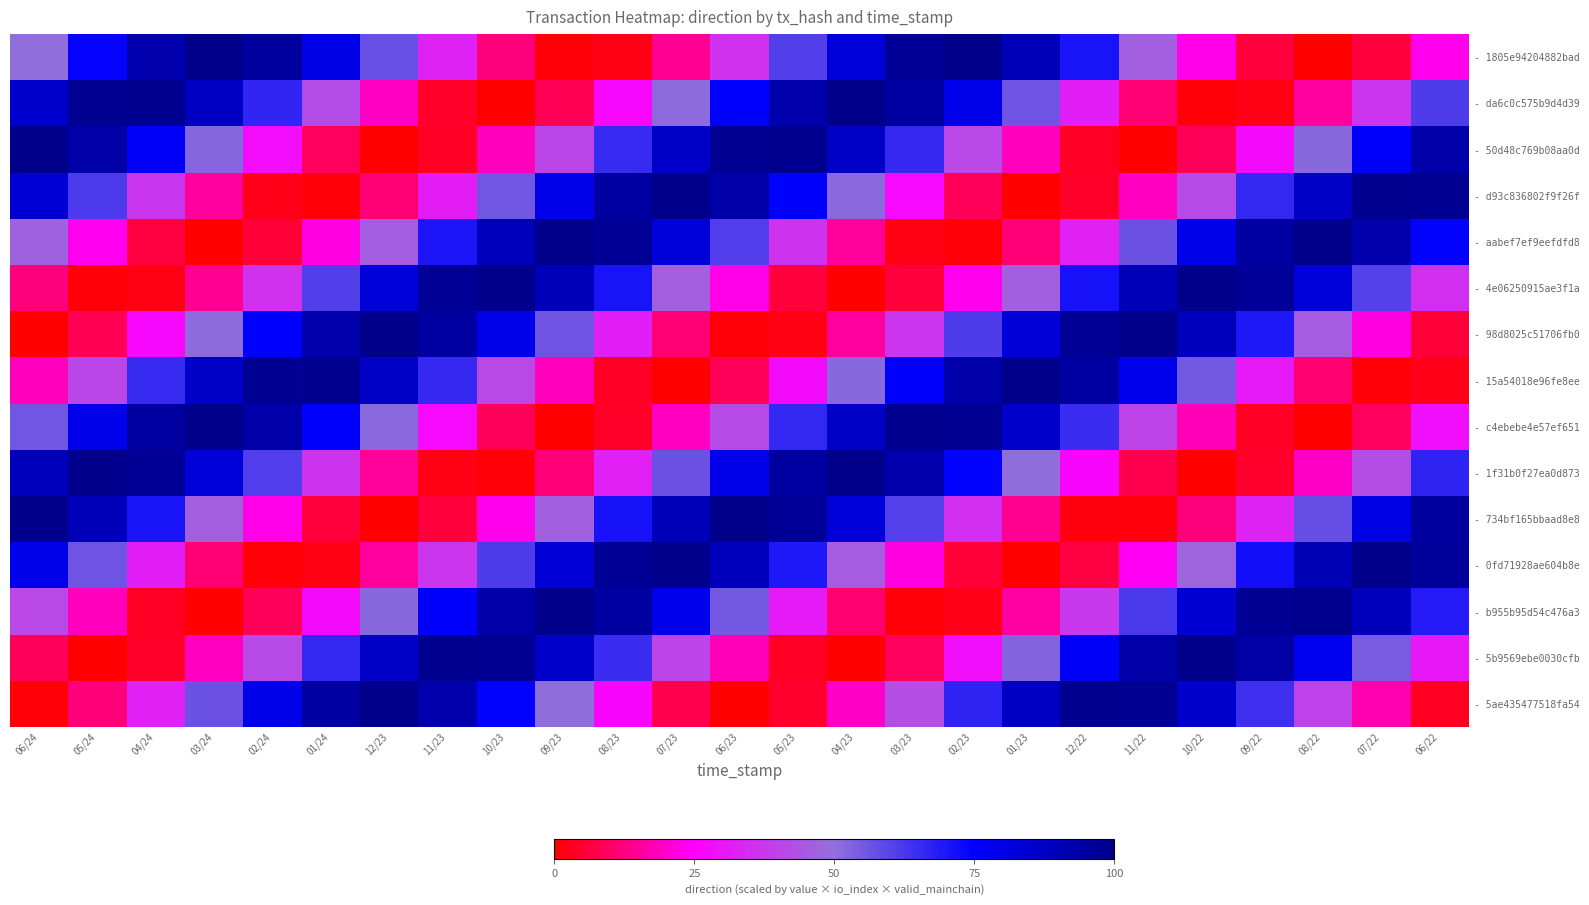

List the series in order of their peak value, lowest first.

- 4e06250915ae3f1a, - 734bf165bbaad8e8, - 0fd71928ae604b8e, - 1805e94204882bad, - aabef7ef9eefdfd8, - 1f31b0f27ea0d873, - 5ae435477518fa54, - da6c0c575b9d4d39, - 98d8025c51706fb0, - d93c836802f9f26f, - c4ebebe4e57ef651, - 15a54018e96fe8ee, - b955b95d54c476a3, - 50d48c769b08aa0d, - 5b9569ebe0030cfb